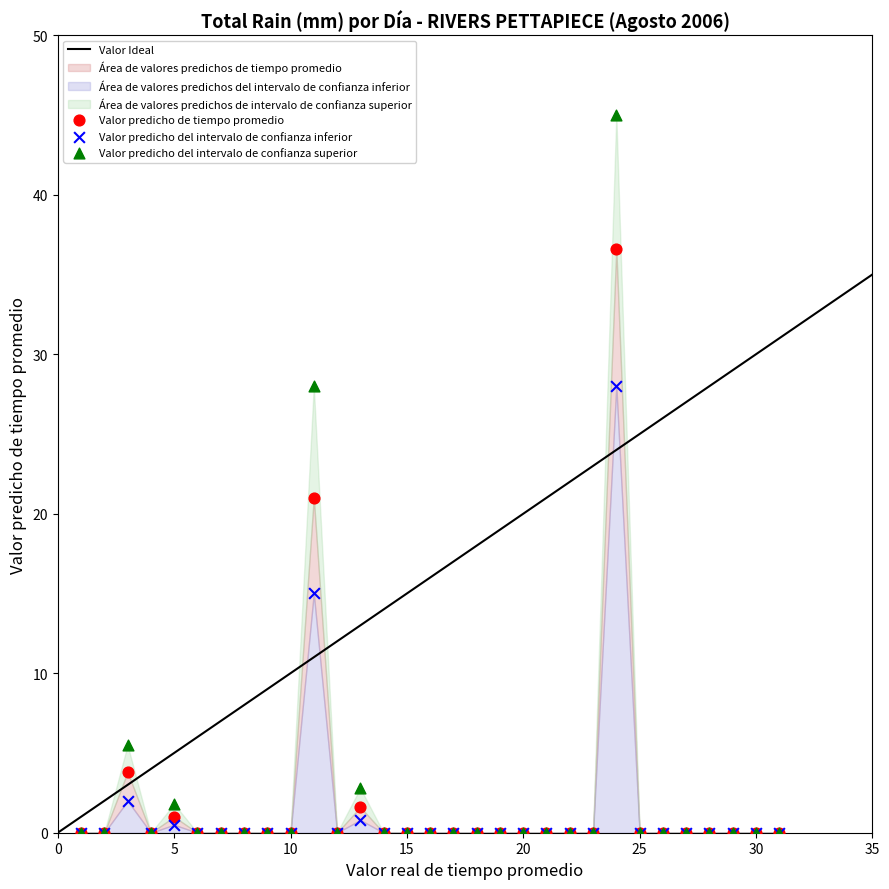

Which series has the widest spread of Y values?

Valor predicho del intervalo de confianza superior